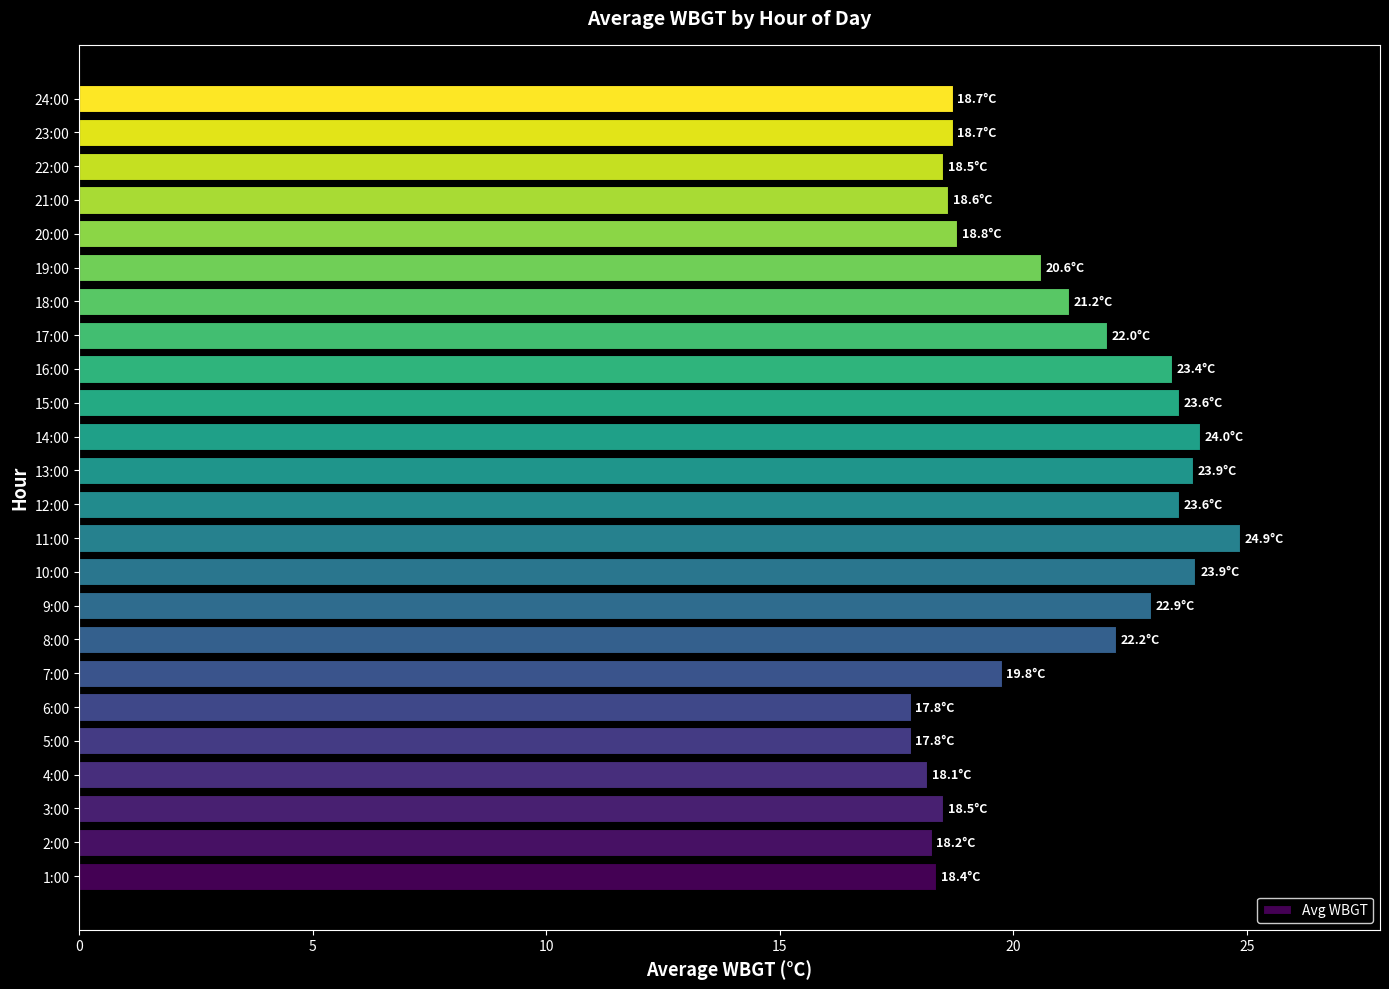

Is it true that the value at 4:00 is 18.1?

True